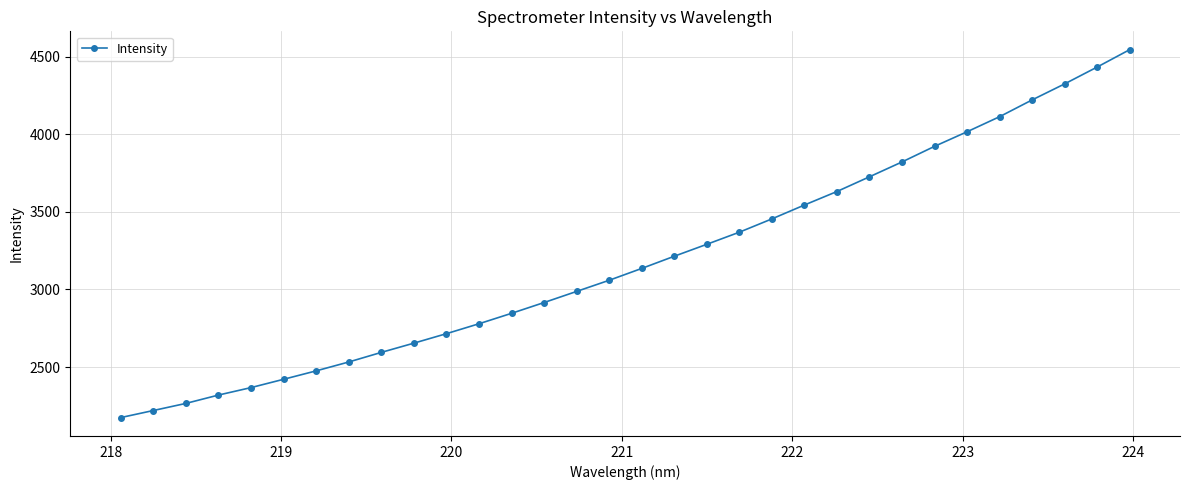

What is the difference between the maximum and minimum values?

2369.0